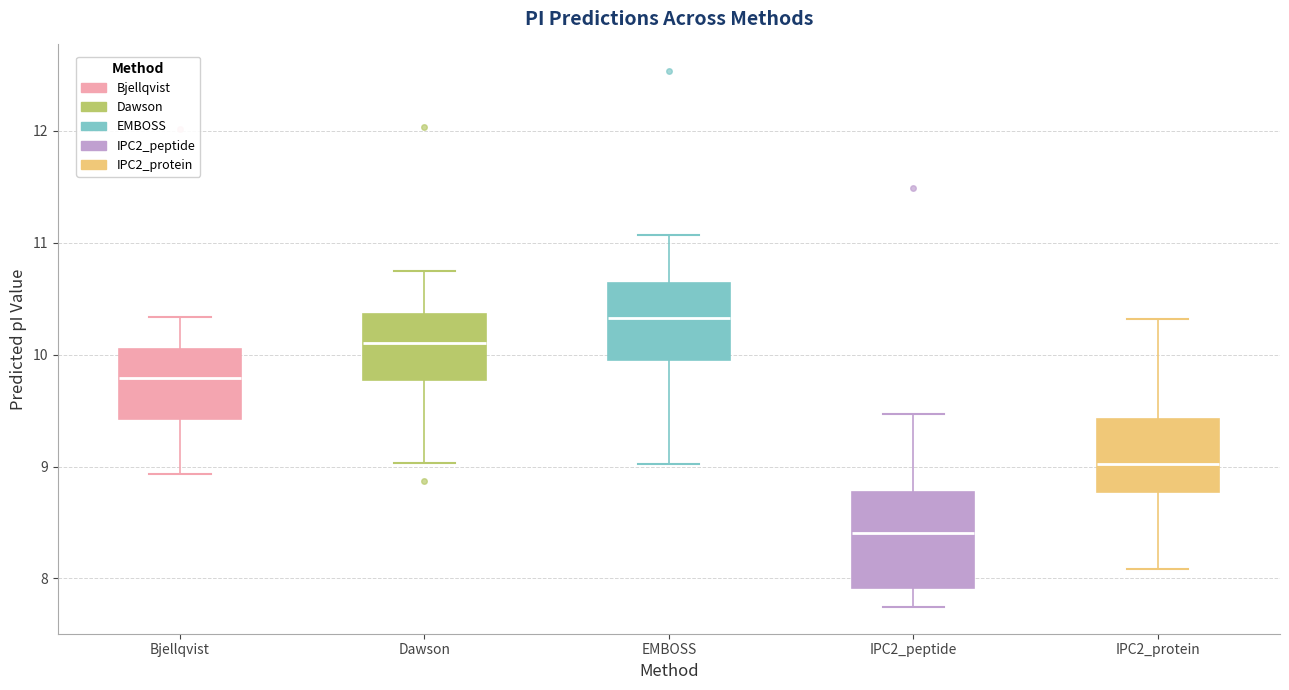

Reading left to right, transcribe this box plot: for each box, give where its median line is, the range the box spans, and where its two whiskers end, as read against the y-axis. The values are not printed on the chart, so give them approximately, as read against the axis.

Bjellqvist: median 9.8, box 9.4 to 10.0, whiskers 8.9 to 10.3
Dawson: median 10.1, box 9.8 to 10.4, whiskers 9.0 to 10.7
EMBOSS: median 10.3, box 9.9 to 10.6, whiskers 9.0 to 11.1
IPC2_peptide: median 8.4, box 7.9 to 8.8, whiskers 7.7 to 9.5
IPC2_protein: median 9.0, box 8.8 to 9.4, whiskers 8.1 to 10.3